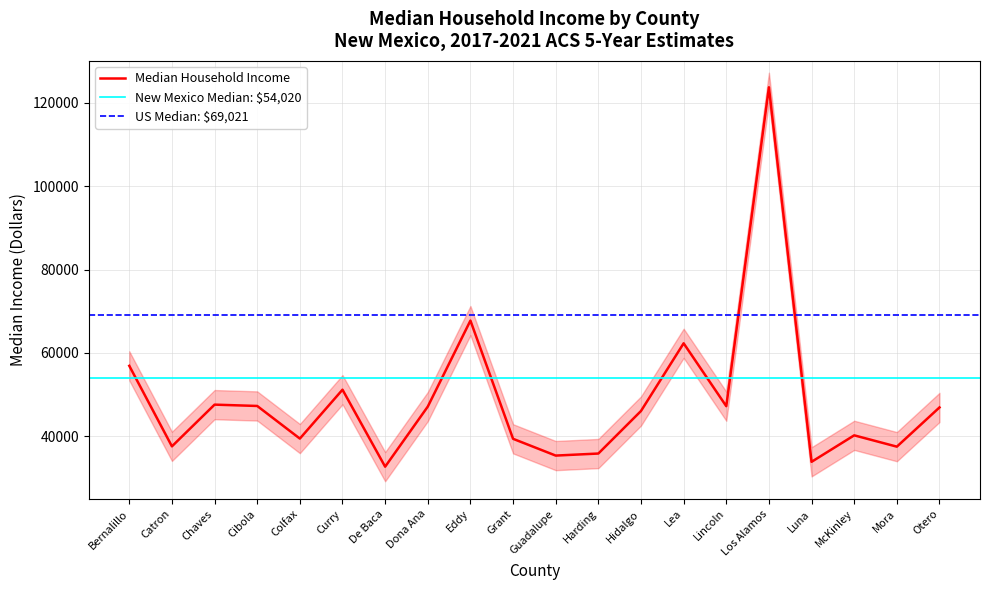

What is the change in value from Cibola to Los Alamos?

+76377